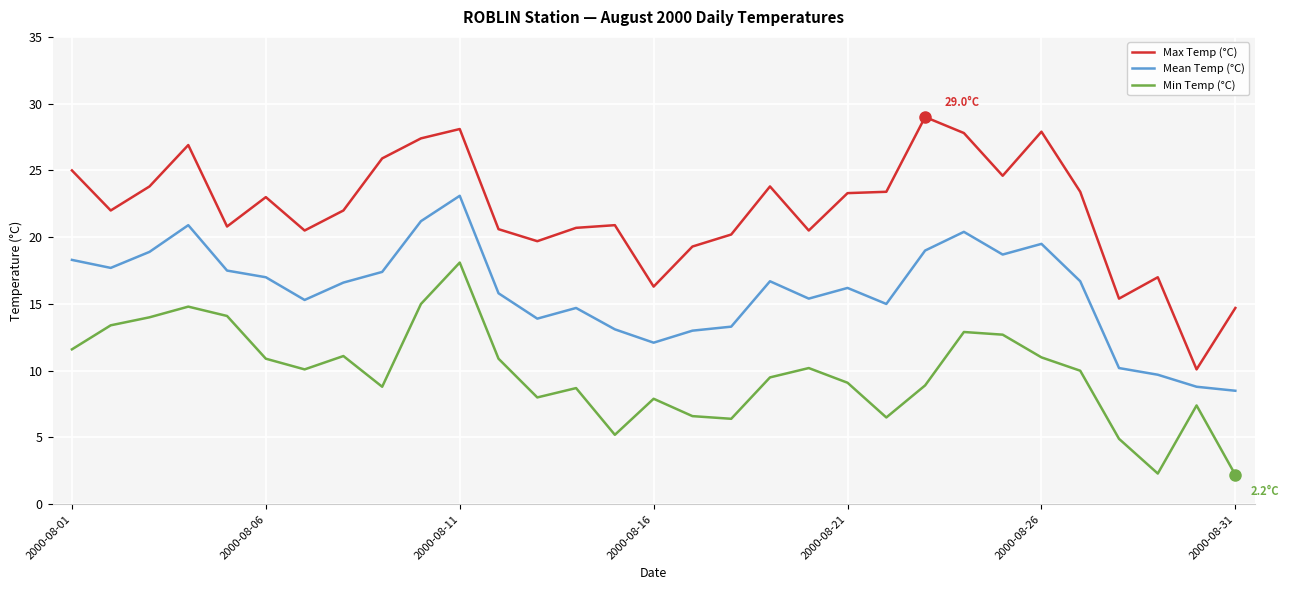

Which series has the widest spread of values?

Max Temp (°C)